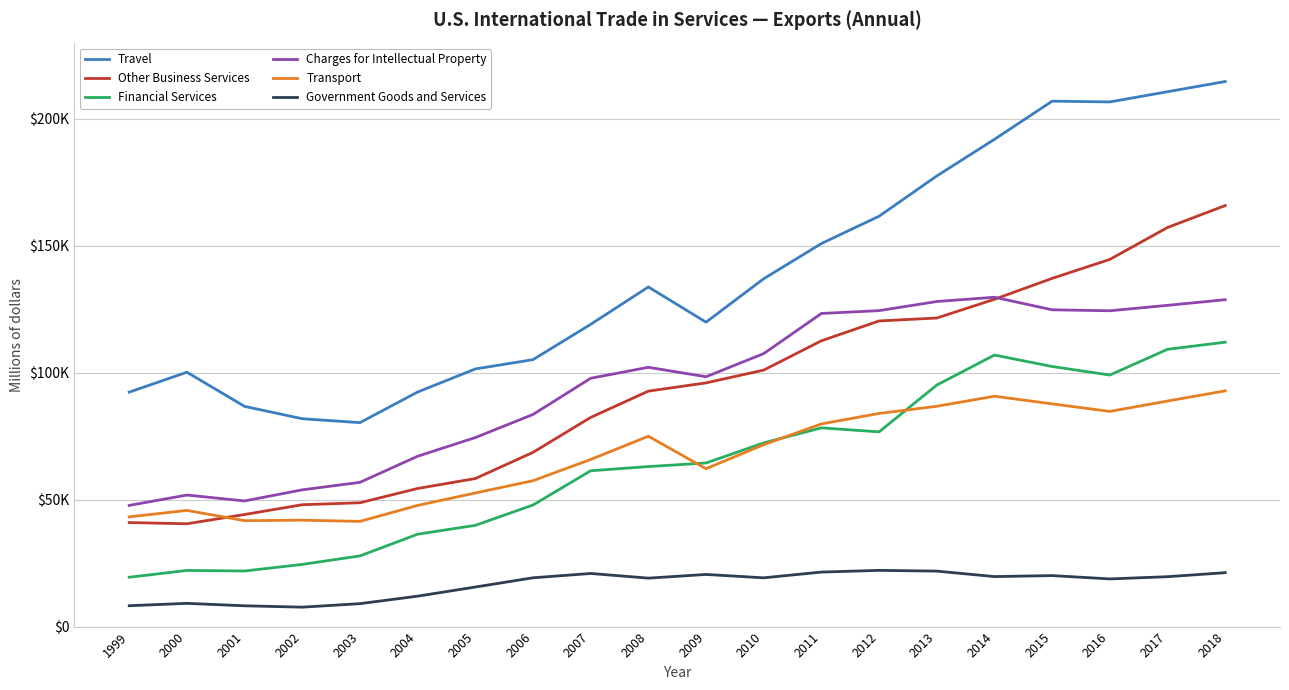

What is the difference between the highest and lowest values at 2012?

139484